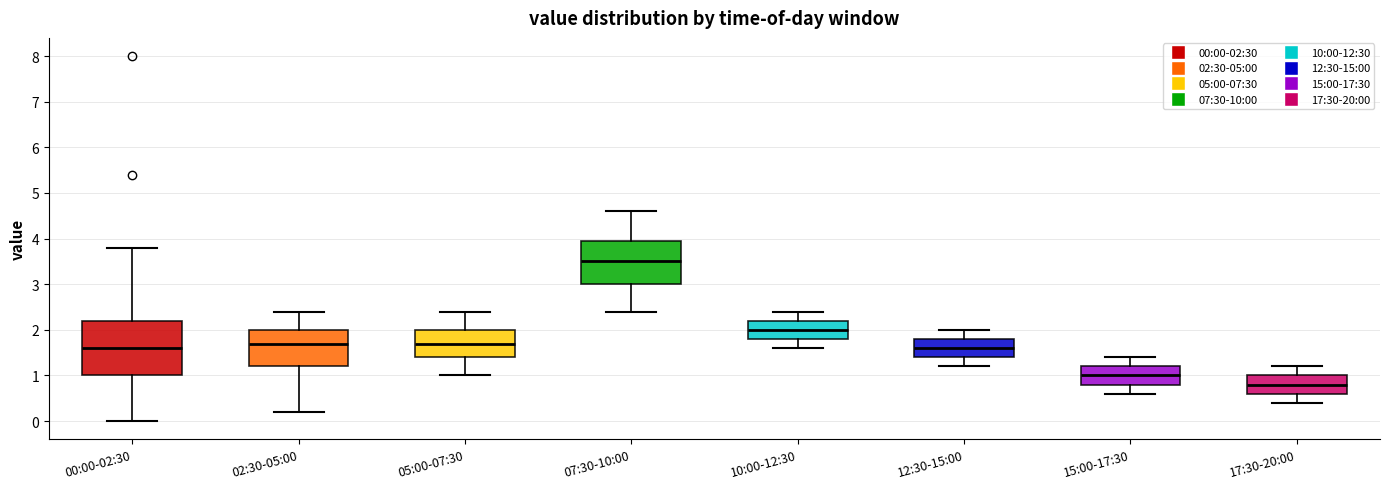

Which box is the tallest, from its lower edge to its upper edge?

00:00-02:30